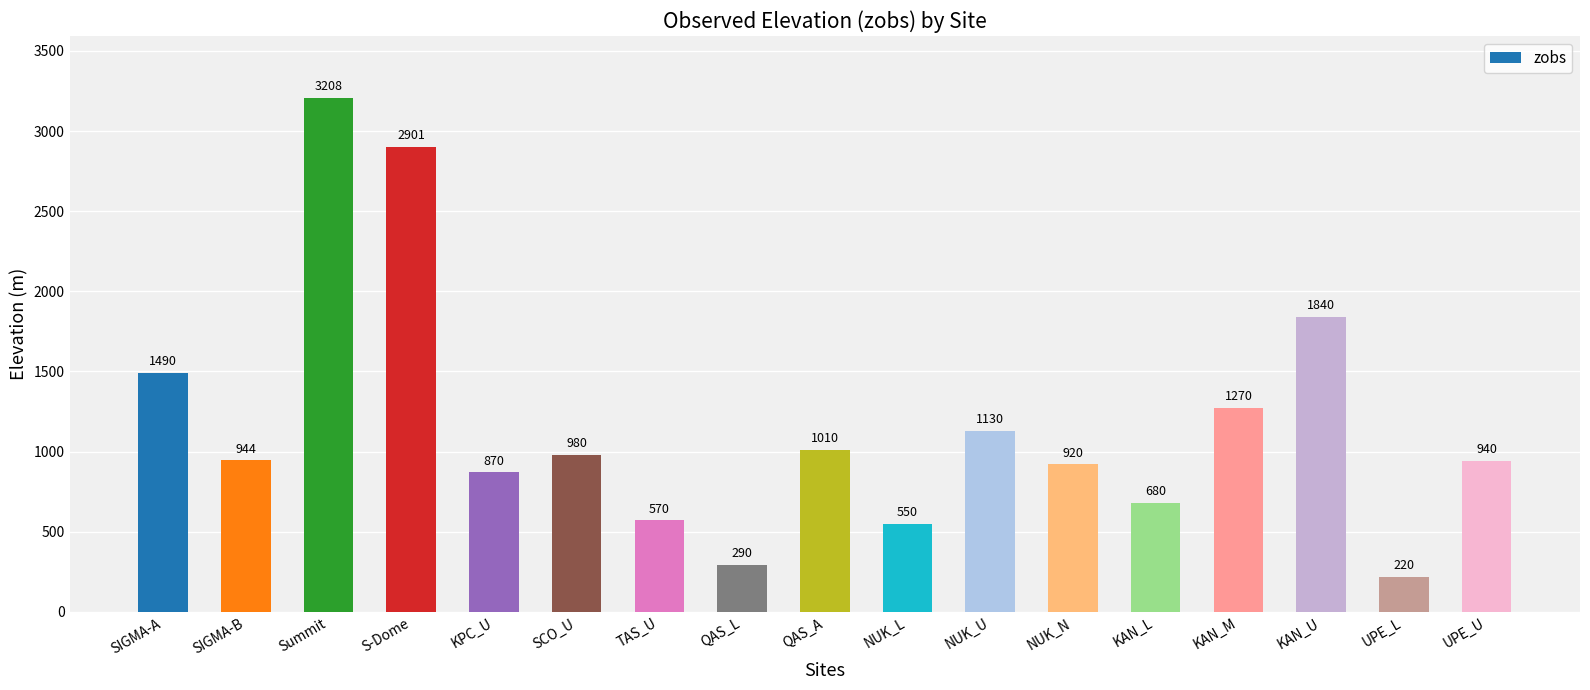

Is it true that the value at KAN_L is 680?

True